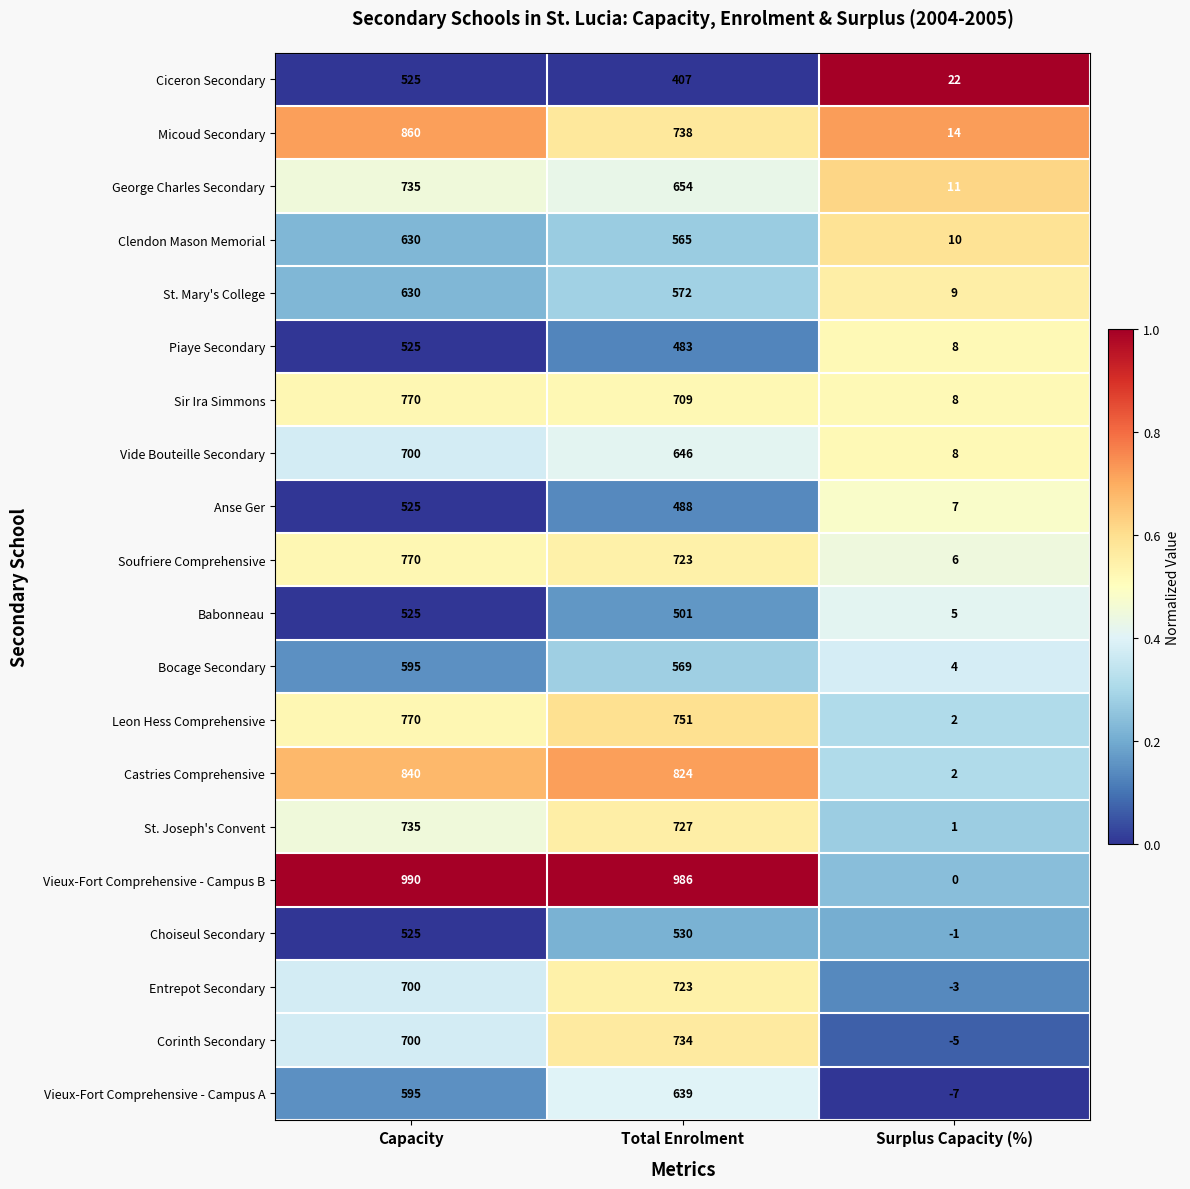

What is the total value across all series at Total Enrolment?

12969